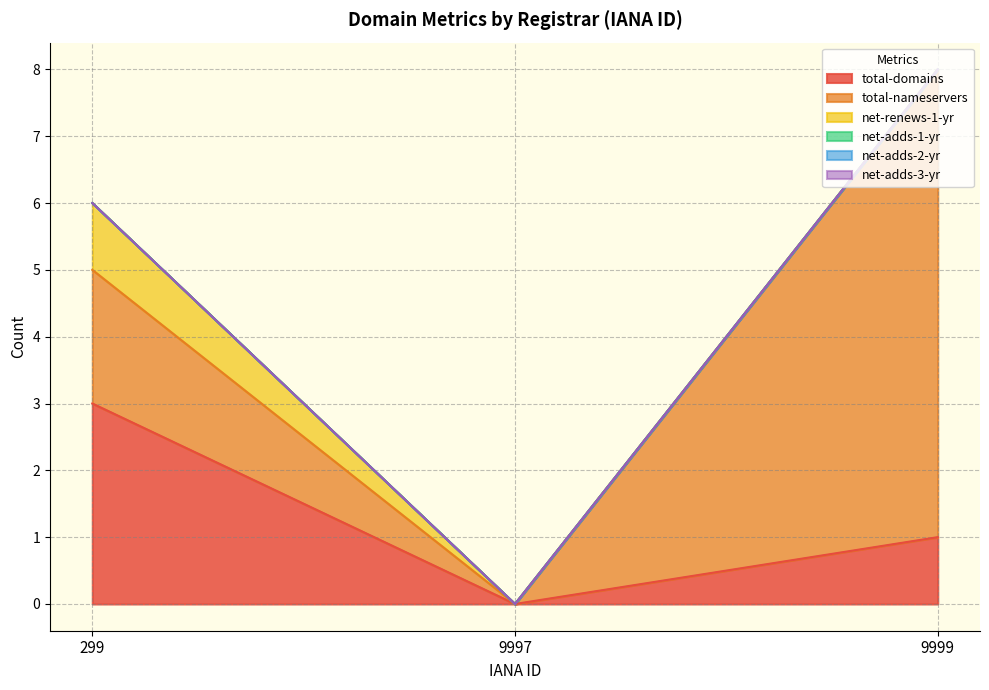

True or false: net-renews-1-yr has a value of 0 at 9999.

False